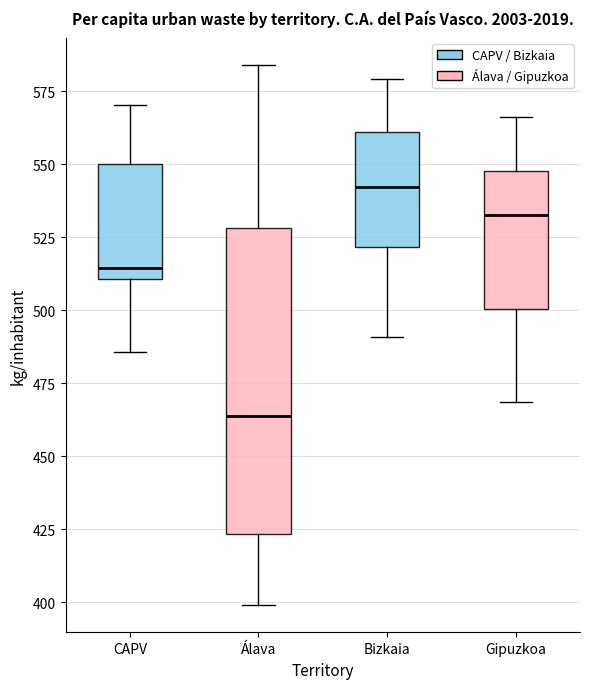

Reading left to right, read every box against the y-axis: the position of its median line, the range the box covers, and the ends of its whiskers. The values are not printed on the chart, so give them approximately, as read against the axis.

CAPV: median 515, box 510 to 550, whiskers 485 to 570
Álava: median 465, box 425 to 530, whiskers 400 to 585
Bizkaia: median 540, box 520 to 560, whiskers 490 to 580
Gipuzkoa: median 535, box 500 to 550, whiskers 470 to 565